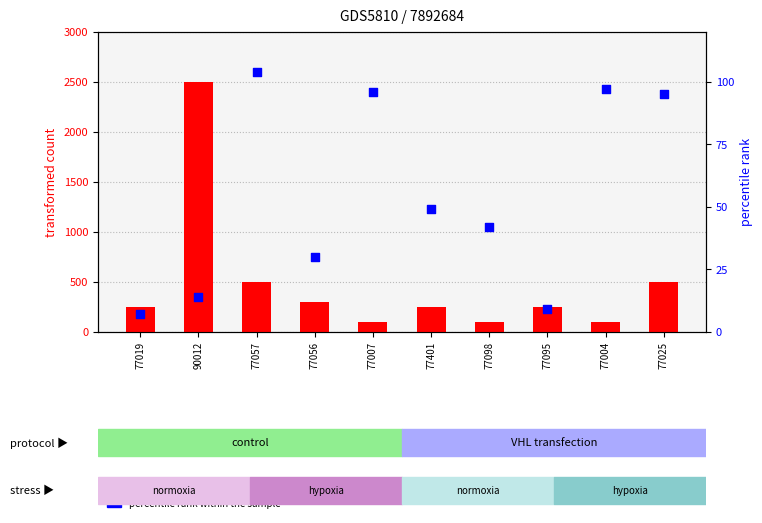

What are all the series names shown in the legend?

transformed count, percentile rank within the sample